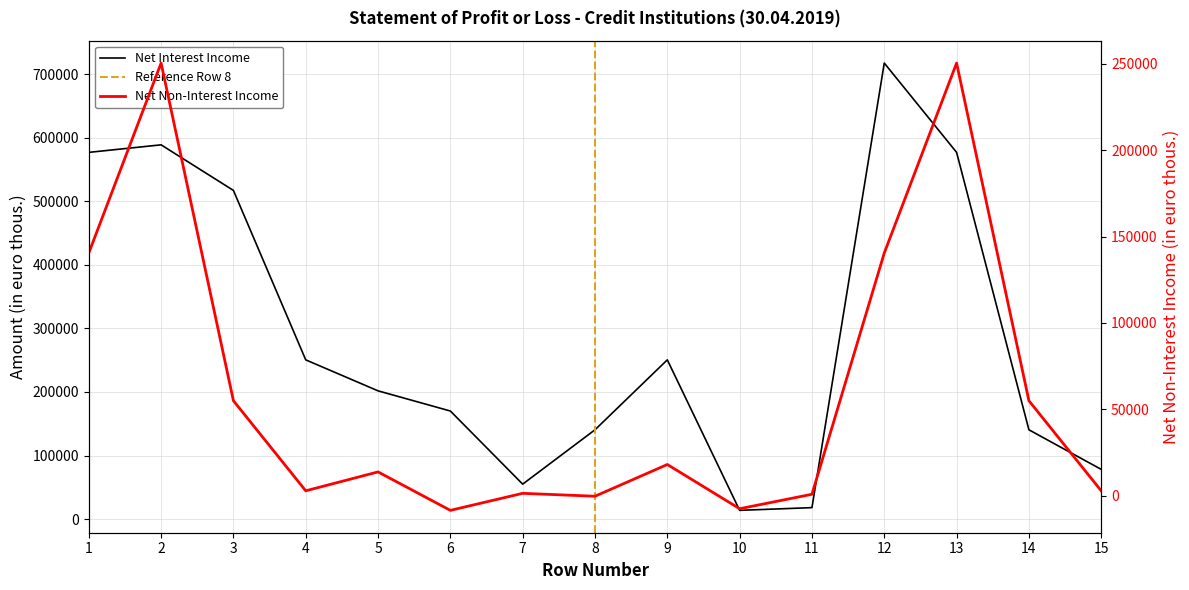

True or false: Net Non-Interest Income and Net Interest Income cross at least once.

False